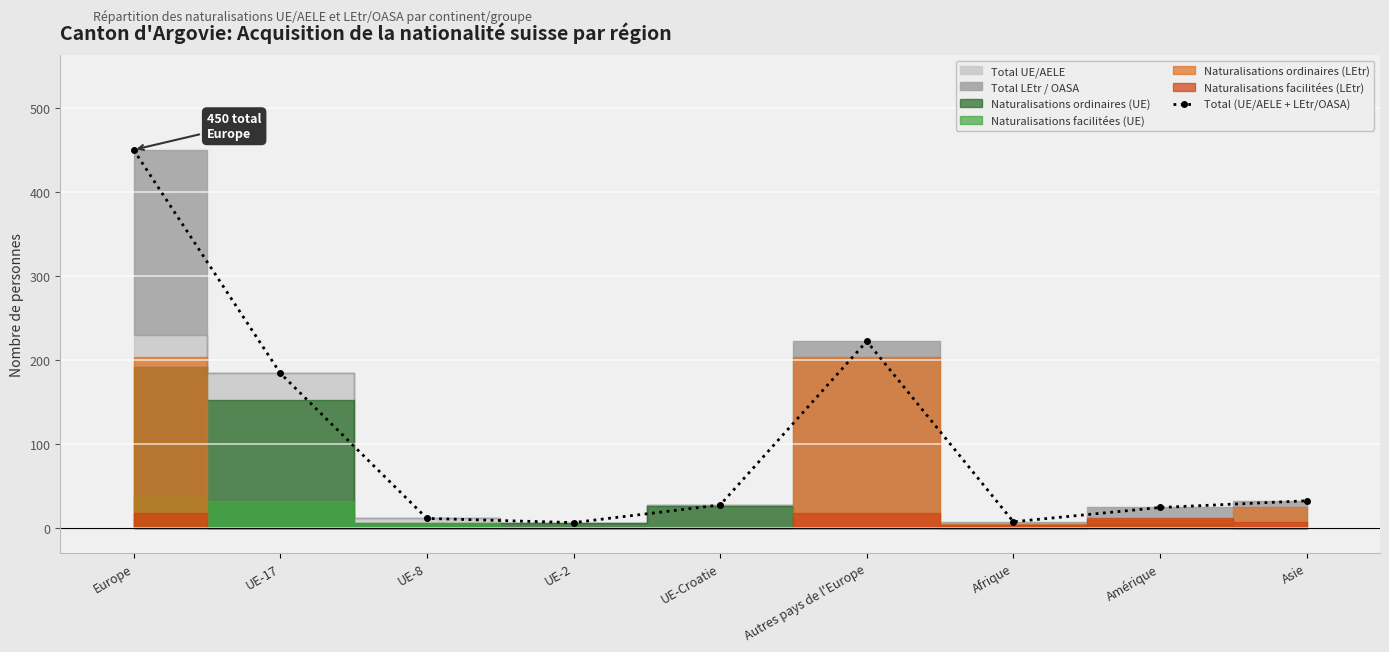

Which has a higher value, Autres pays de l'Europe or Afrique?

Autres pays de l'Europe